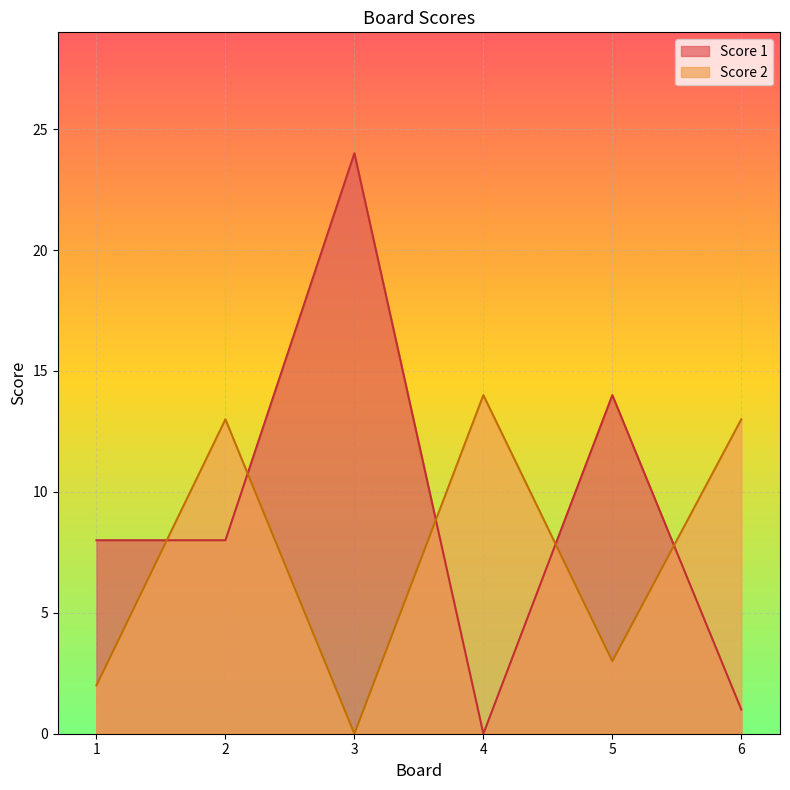

Is the value of Score 2 at 6 greater than the value of Score 1 at 2?

Yes